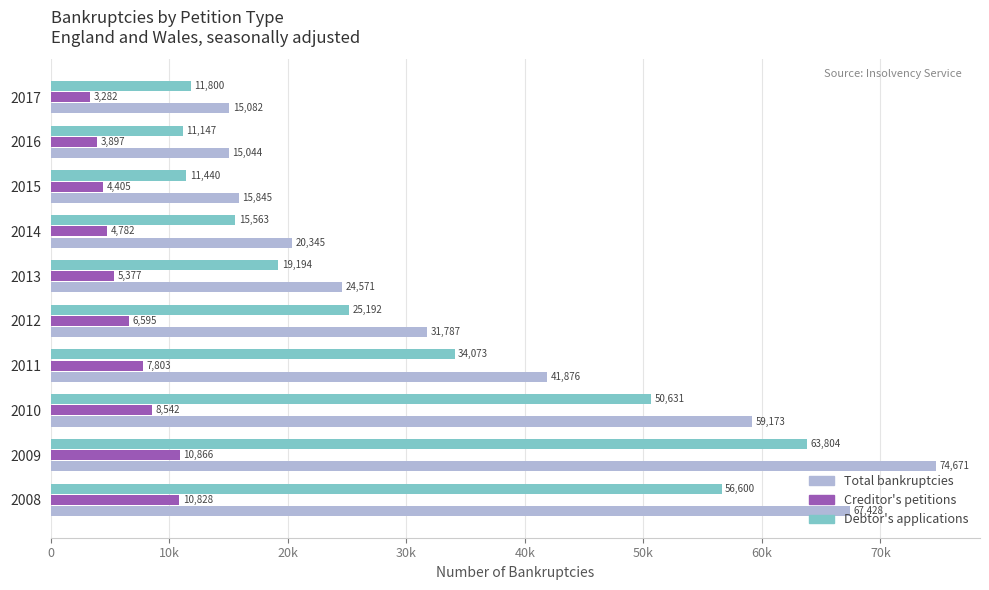

What are all the series names shown in the legend?

Total bankruptcies, Creditor's petitions, Debtor's applications